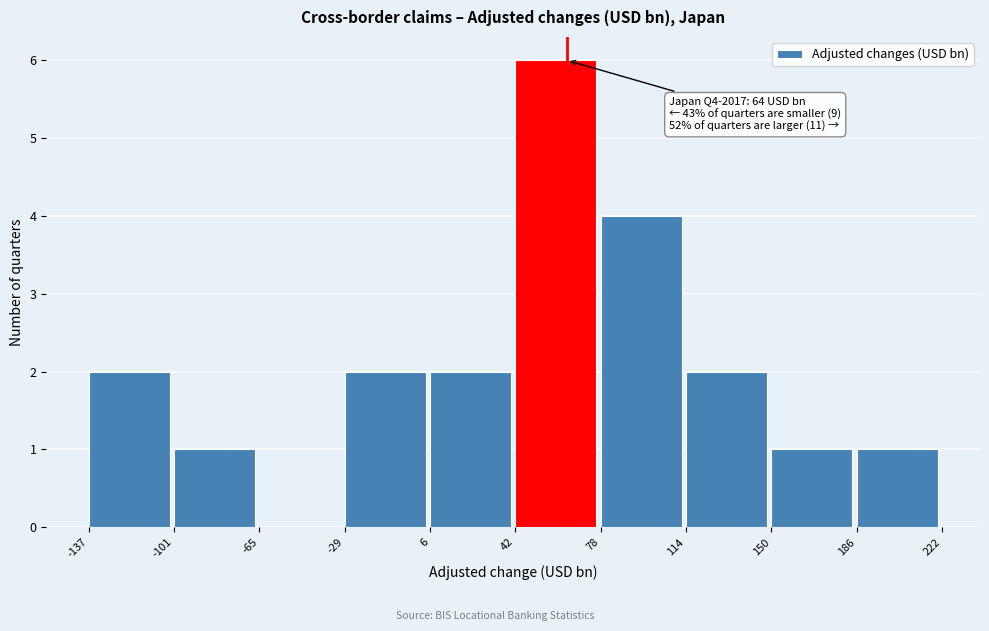

Over which range of the x-axis is the bar tallest?

42 to 78